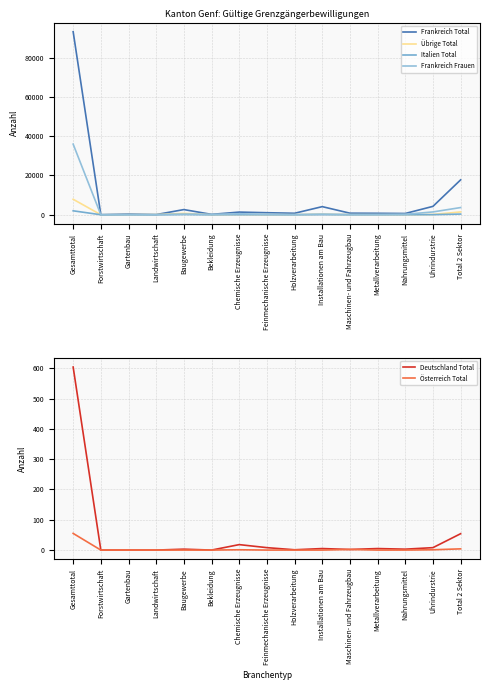

What is the average value of the Frankreich Total series?

8522